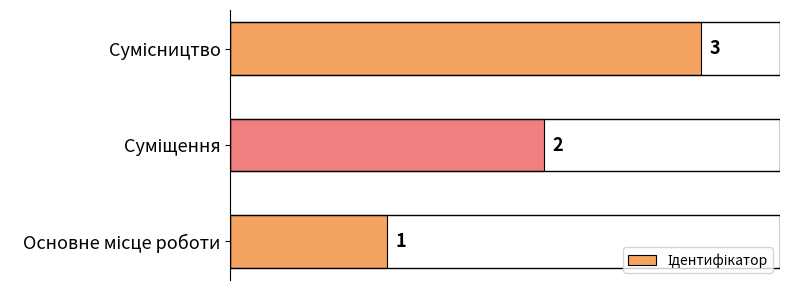

What is the greatest value displayed?

3